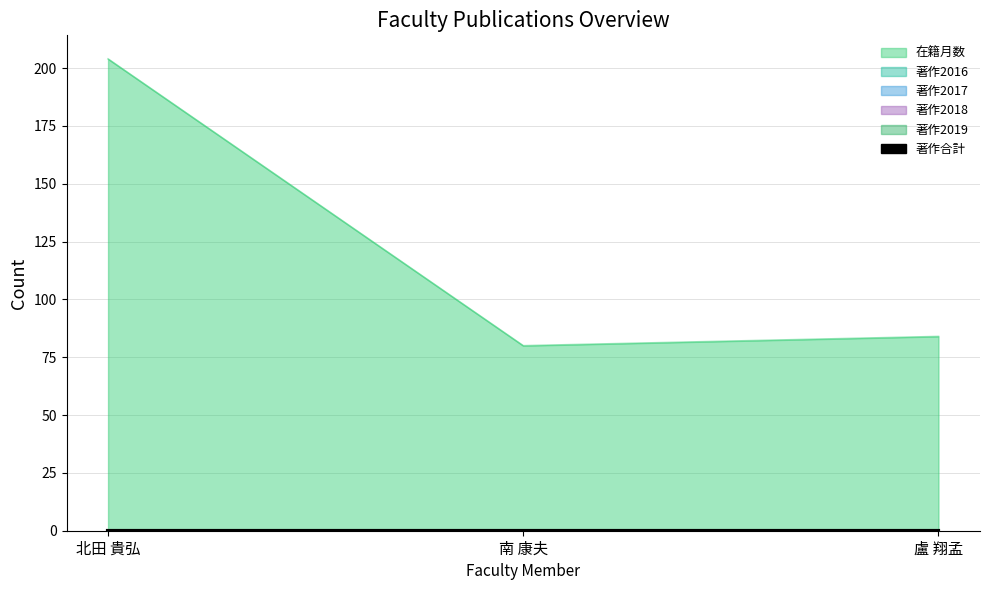

At how many categories does at least one series exceed 82?

2